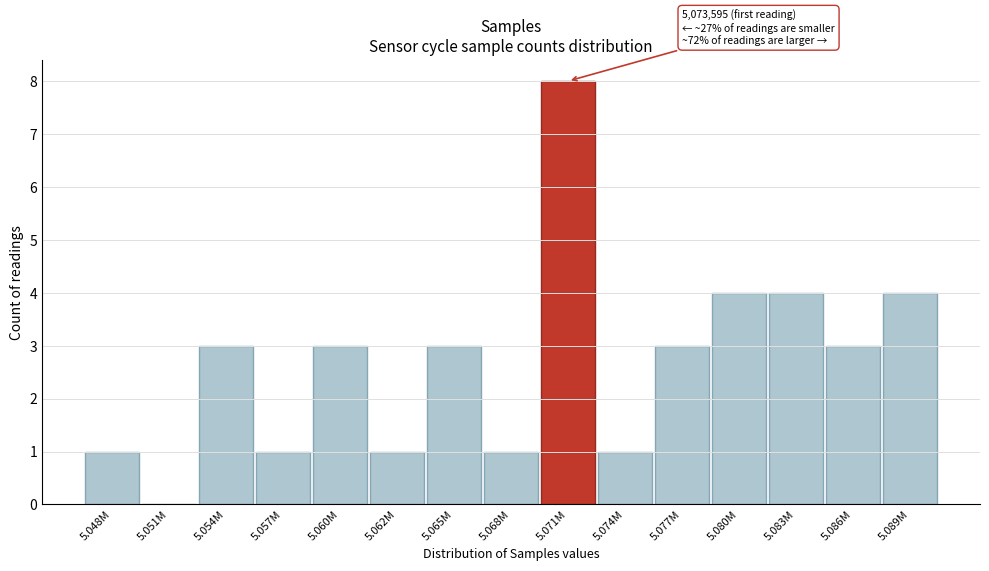

Reading right to left, extract all data points from this chart.

5.089M=4	5.086M=3	5.083M=4	5.080M=4	5.077M=3	5.074M=1	5.071M=8	5.068M=1	5.065M=3	5.062M=1	5.060M=3	5.057M=1	5.054M=3	5.051M=0	5.048M=1